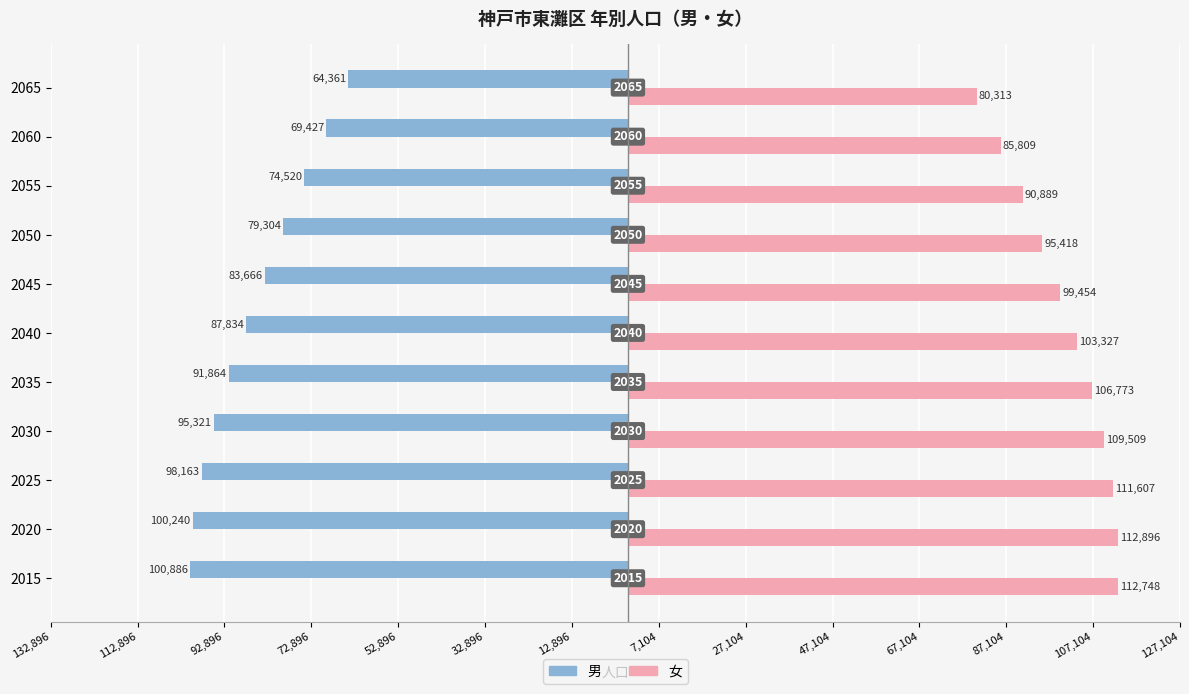

What are all the series names shown in the legend?

男, 女